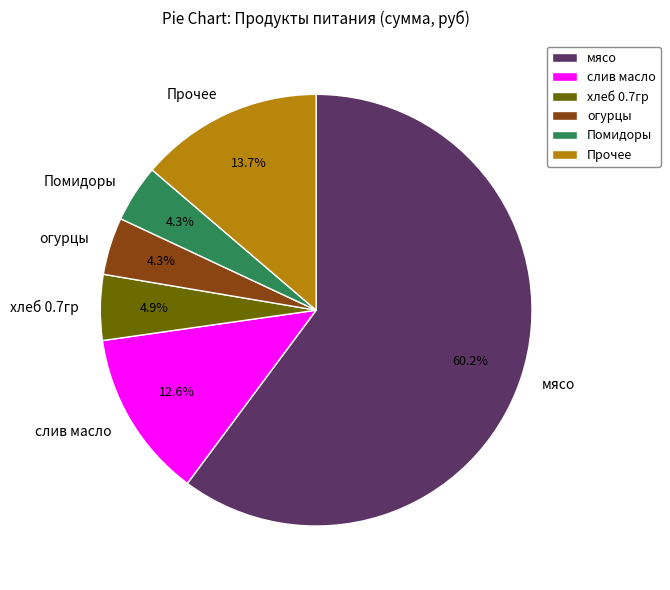

What percentage is NOT represented by слив масло?

87.4%